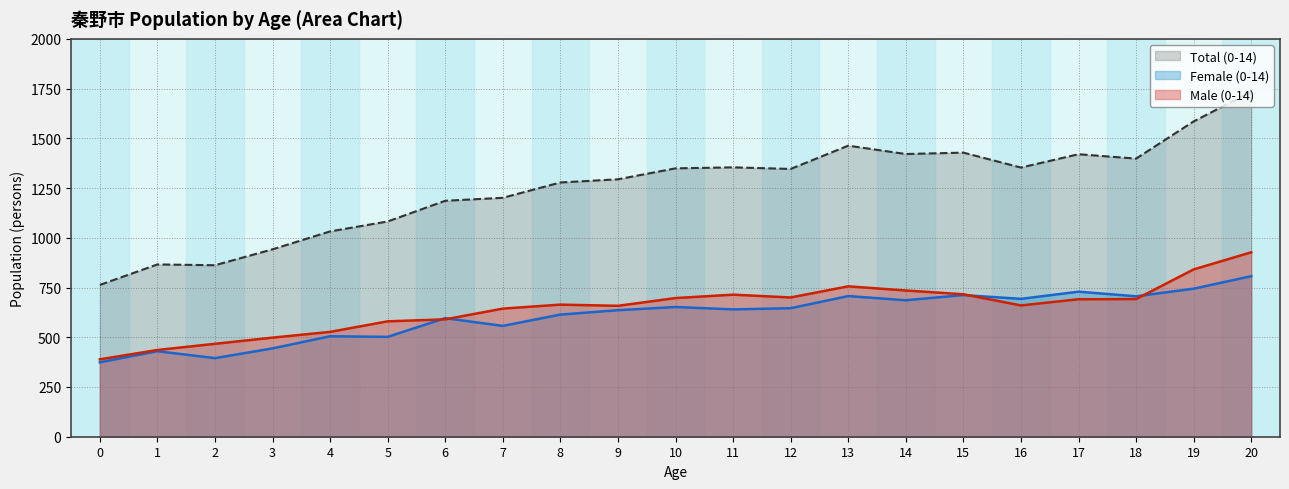

Rank the series by their maximum value, from highest to lowest.

Total (0-14), Male (0-14), Female (0-14)